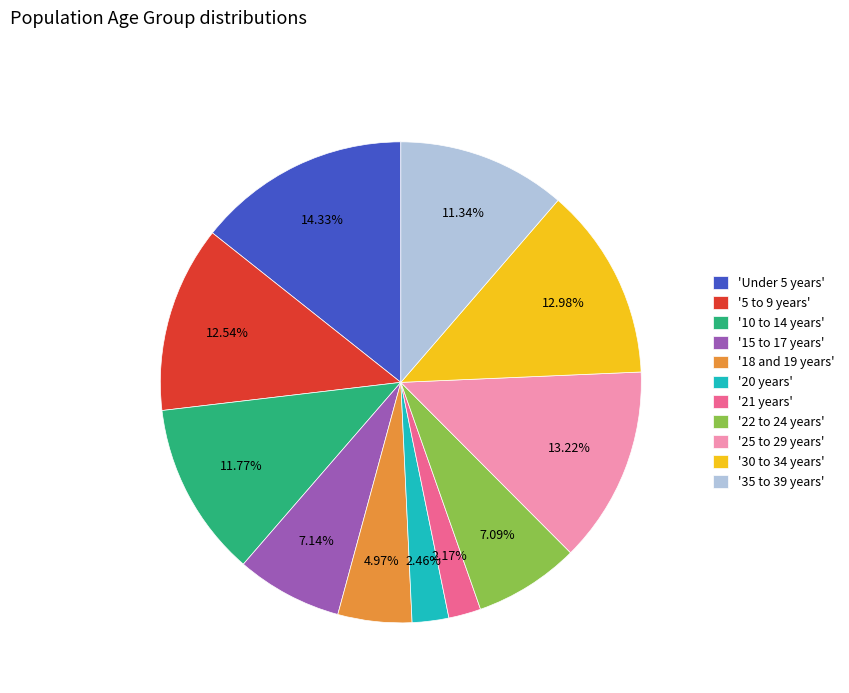

Combined, do '35 to 39 years' and '25 to 29 years' account for over 50%?

No